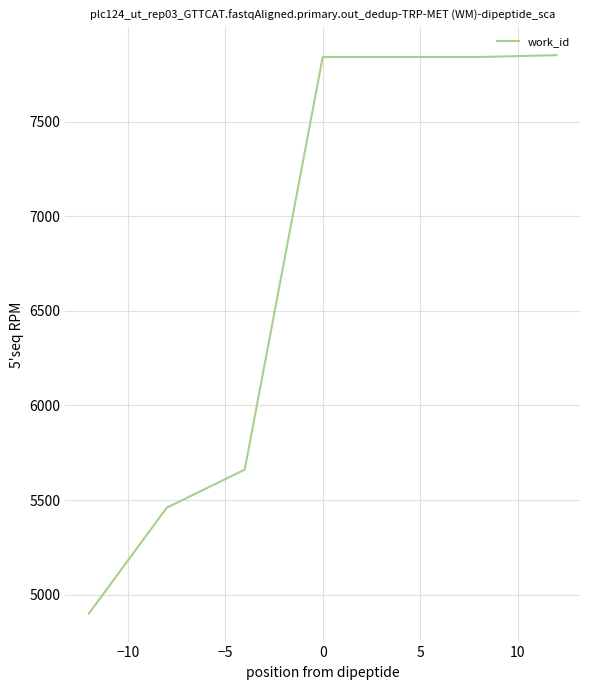

What is the maximum value shown in the chart?

7851